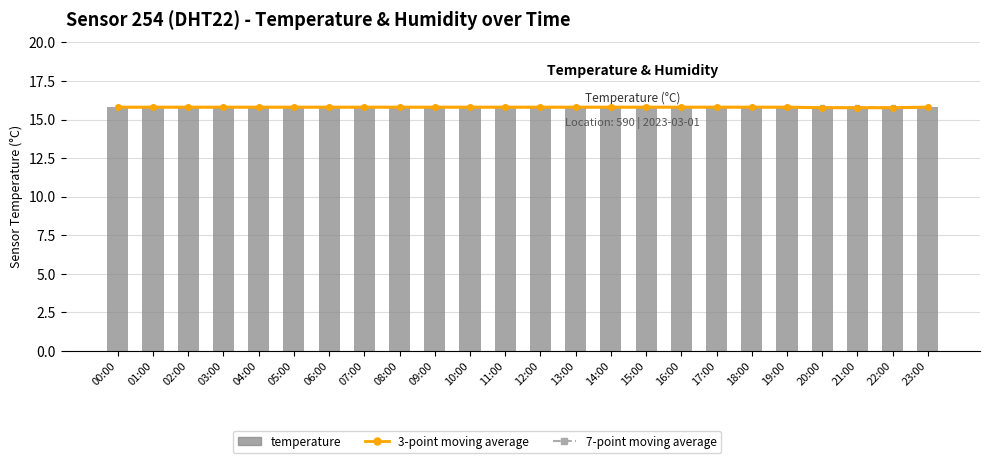

What is the label of the 10th bar from the right?

14:00